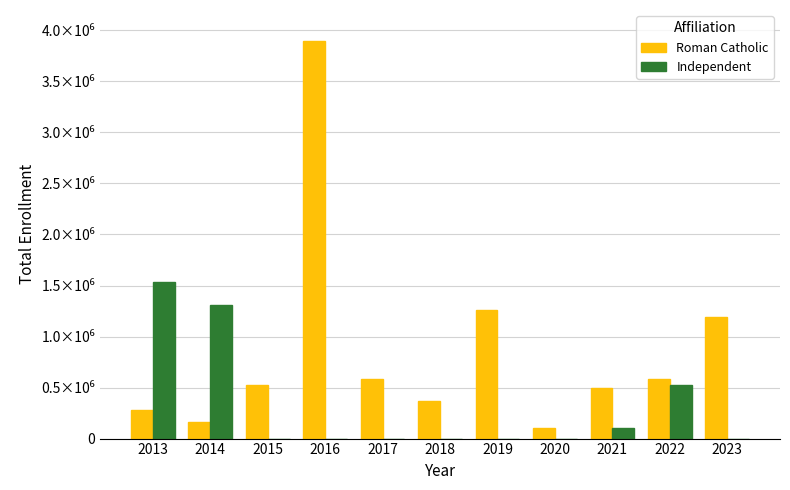

What are all the series names shown in the legend?

Roman Catholic, Independent